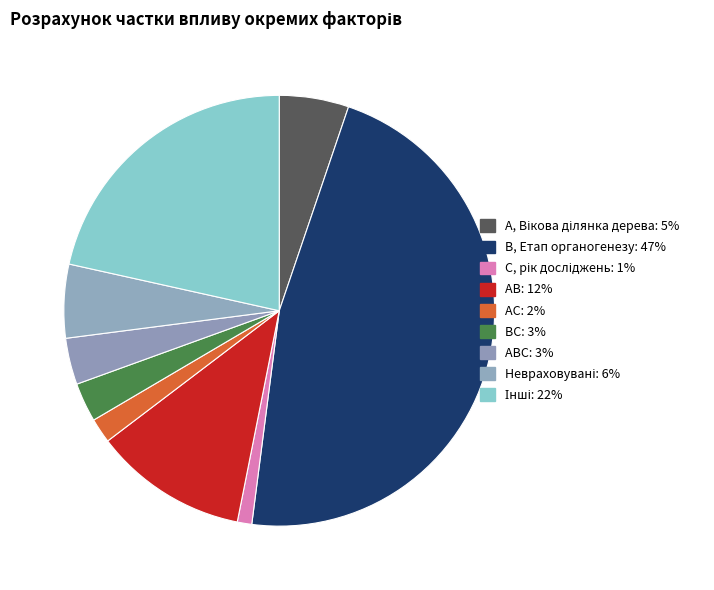

How many segments does this pie chart have?

9